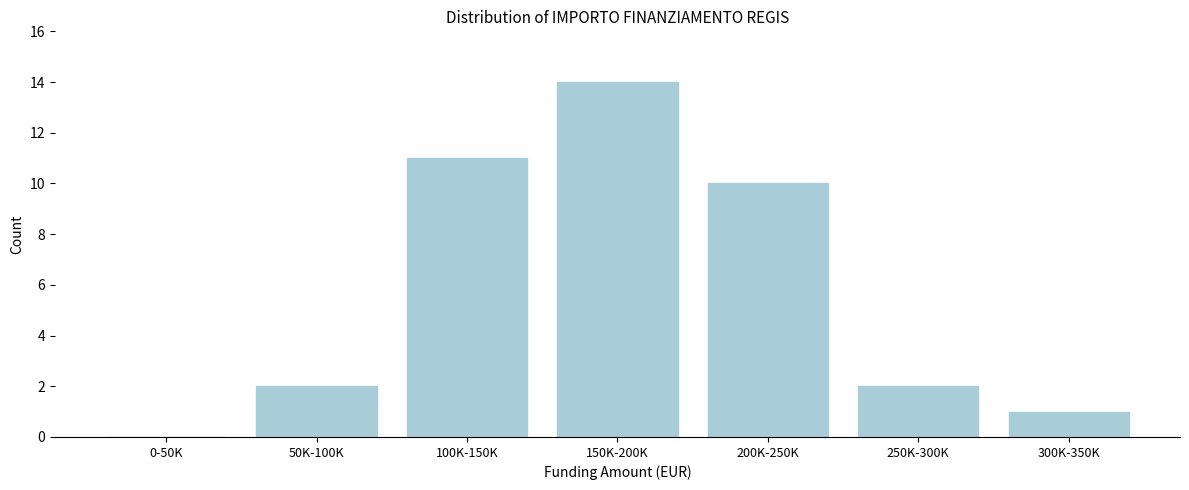

Reading left to right, what are all the values shown in this chart?

0-50K=0	50K-100K=2	100K-150K=11	150K-200K=14	200K-250K=10	250K-300K=2	300K-350K=1